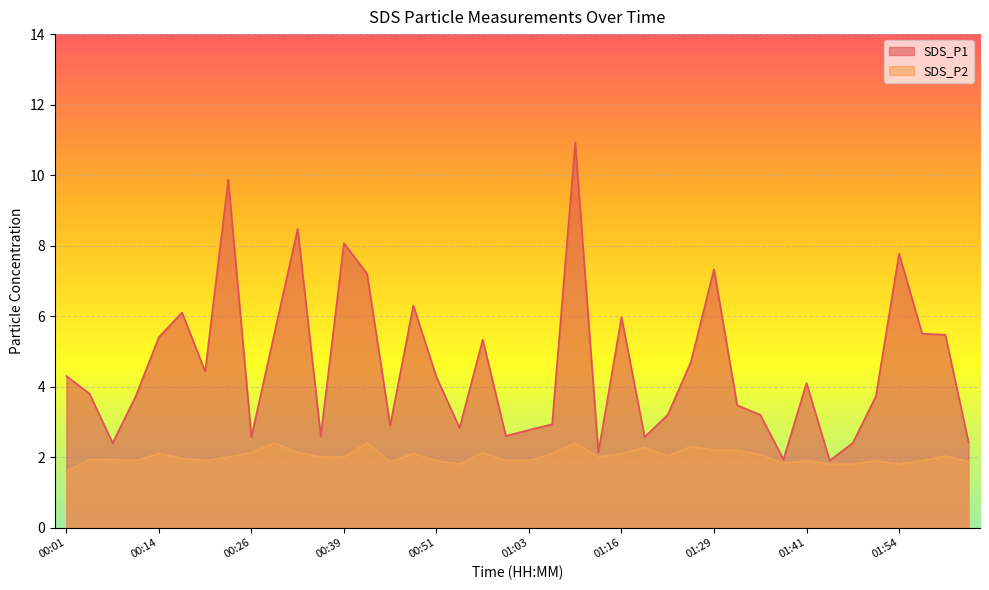

How many interior local valleys does the SDS_P1 series have?

11